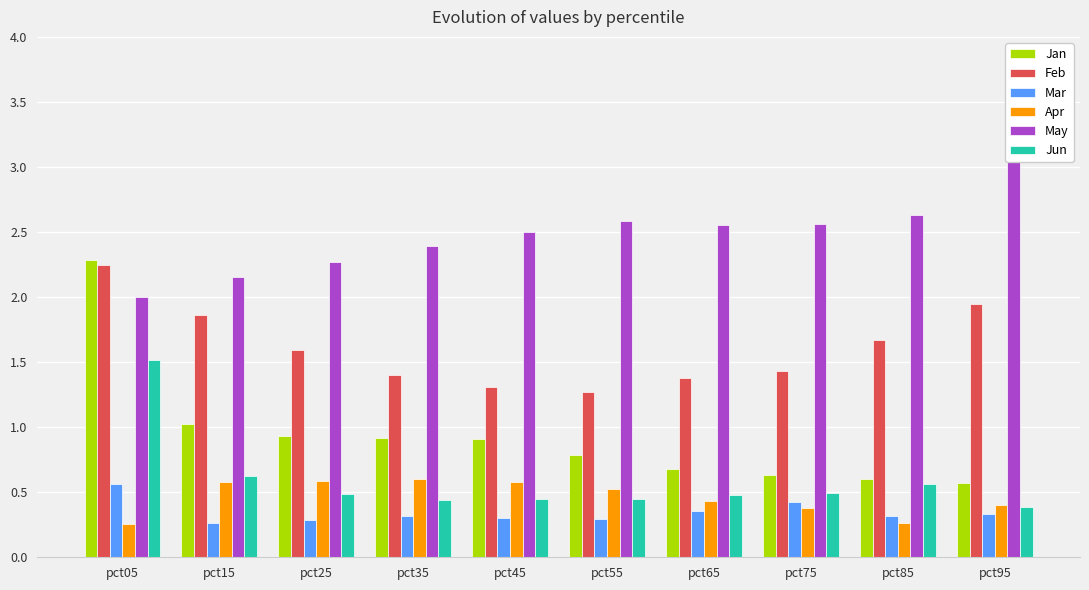

List the labels in order of Feb value, largest first.

pct05, pct95, pct15, pct85, pct25, pct75, pct35, pct65, pct45, pct55